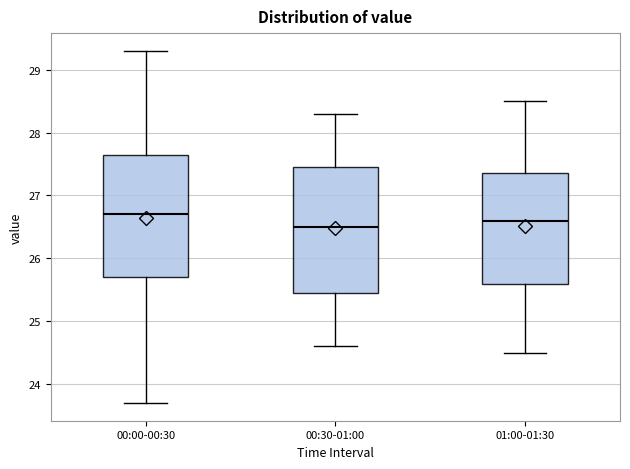

Which box's median line is the lowest?

00:30-01:00